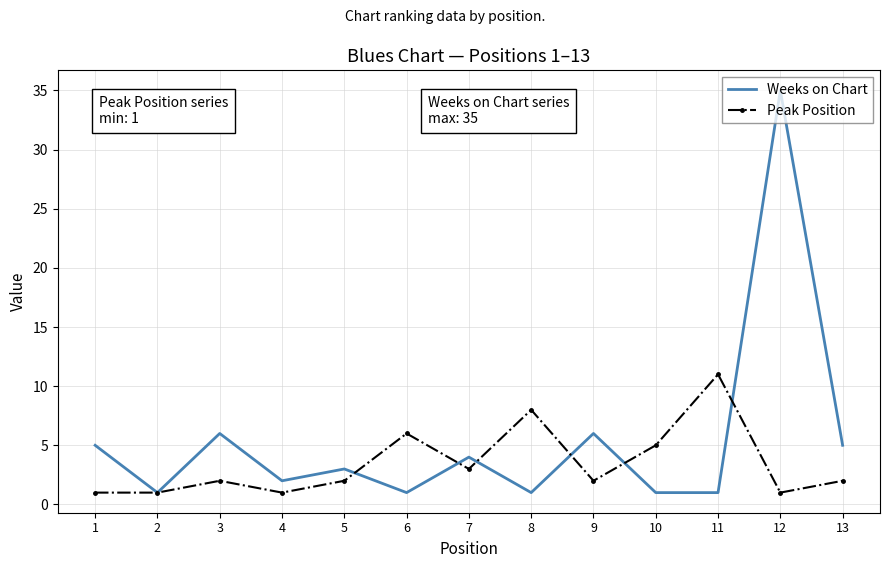

List the series in order of their peak value, highest first.

Weeks on Chart, Peak Position